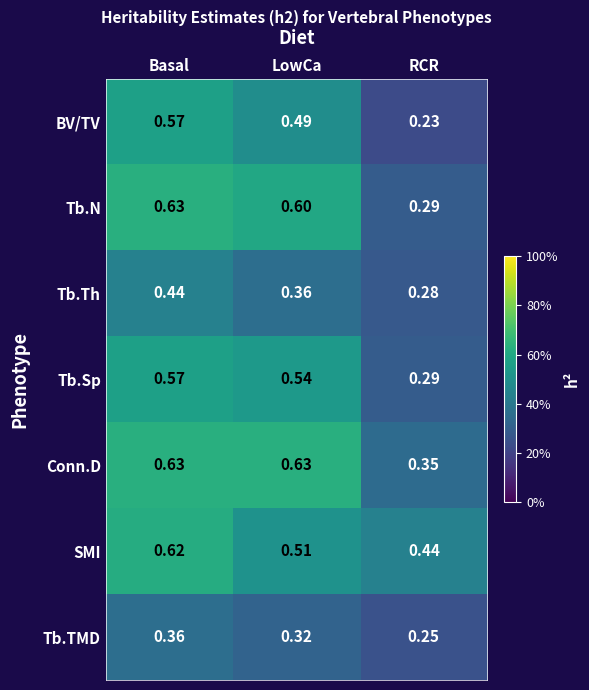

What is the greatest value displayed?

0.6